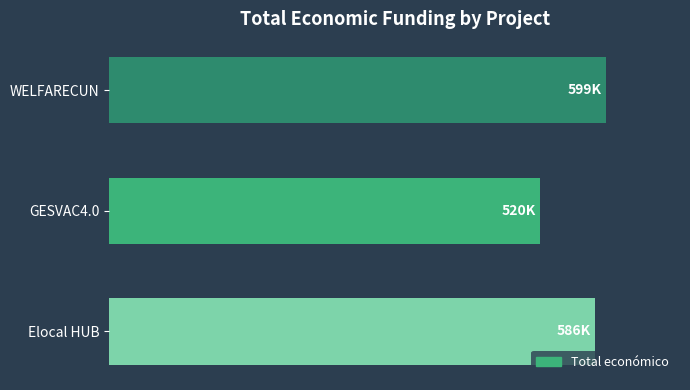

What is the sum of all values?

1705091